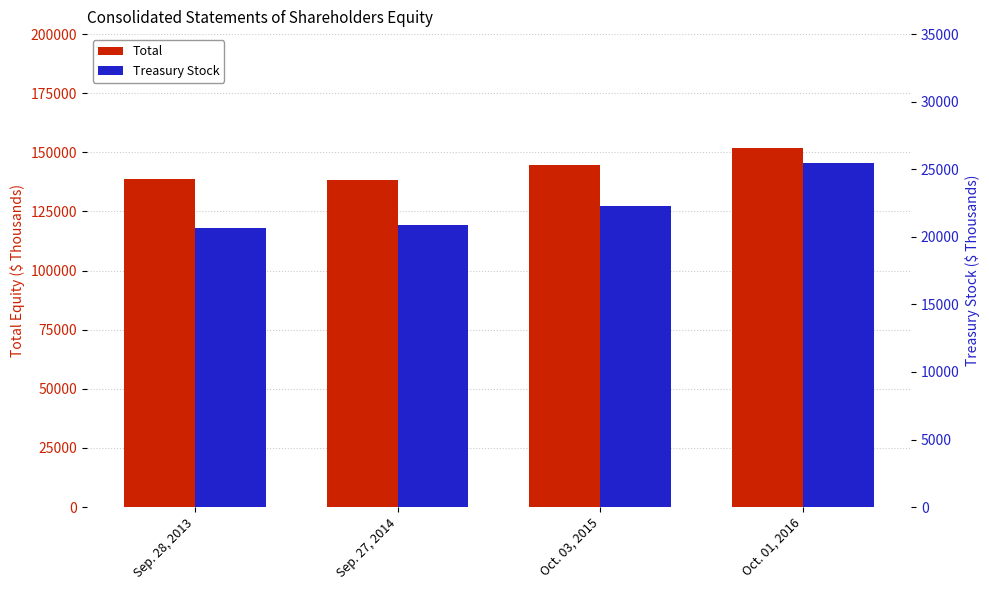

What is the total value across all series at Sep. 27, 2014?

159098